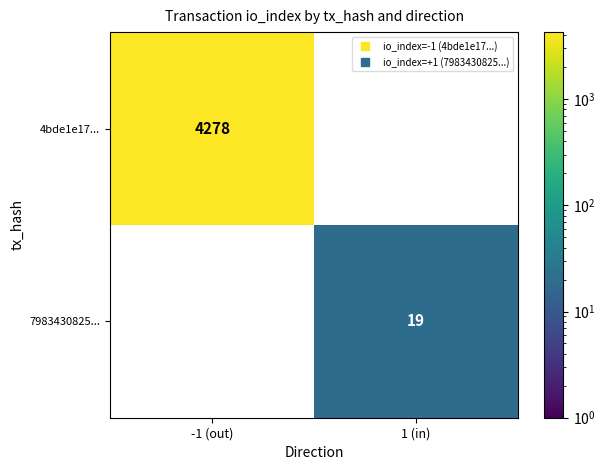

How many positive values does the 4bde1e17... series have?

1